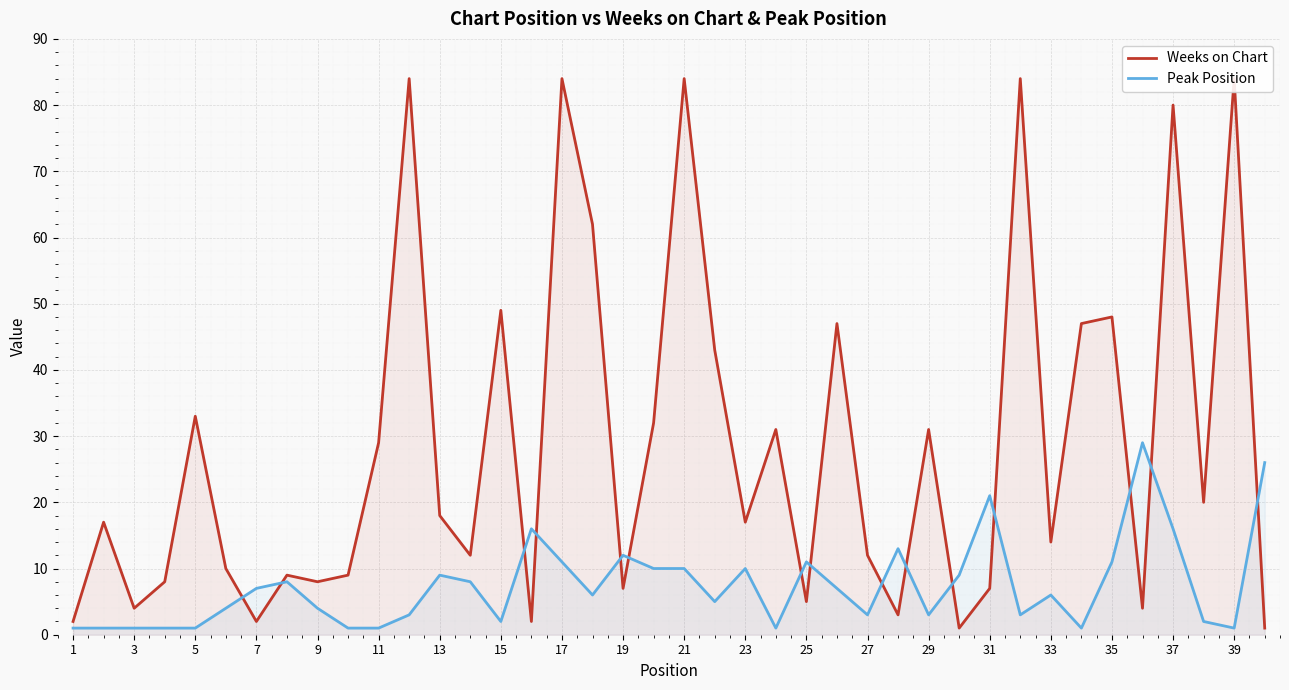

Between which two adjacent categories do Weeks on Chart and Peak Position first intersect?

11 and 13